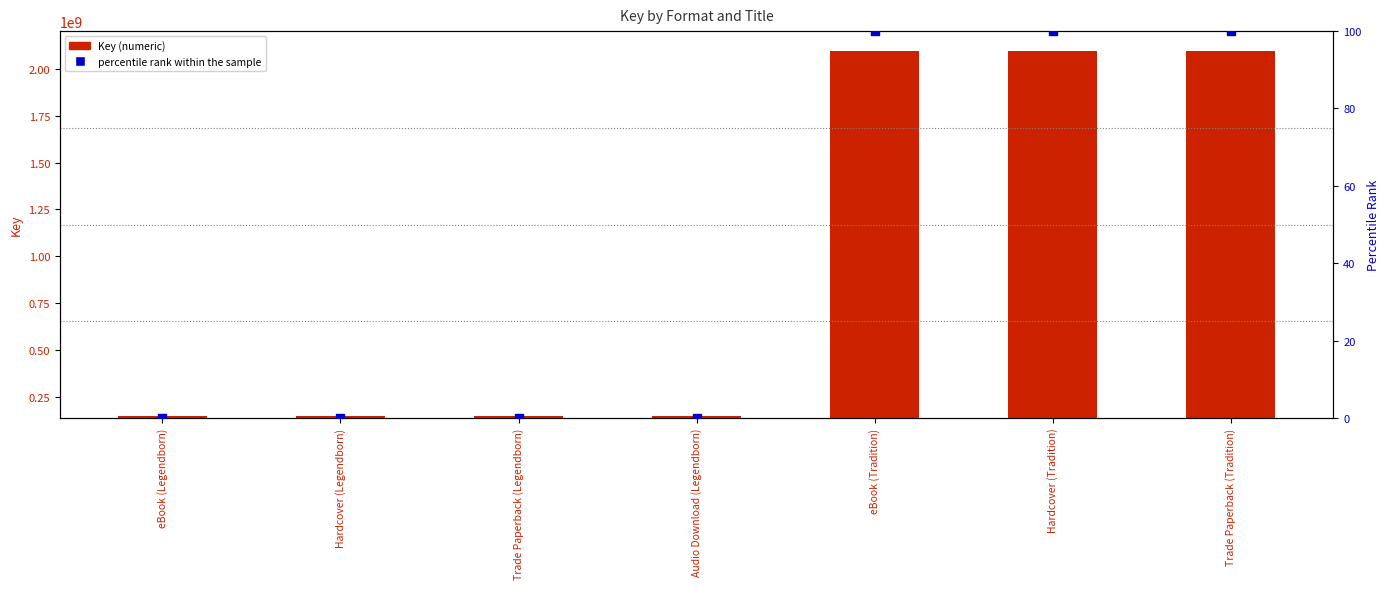

Which series reaches the maximum Y coordinate?

Key (numeric)